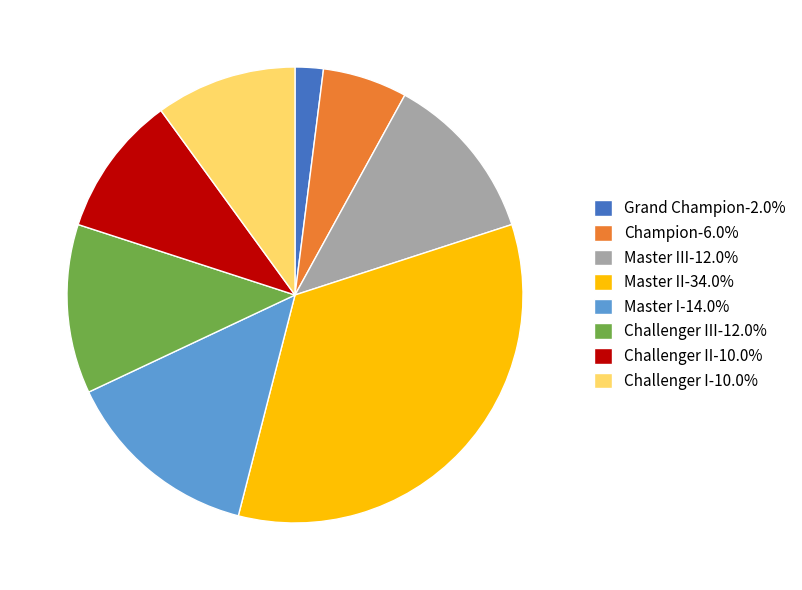

Is there a majority slice in this chart?

No